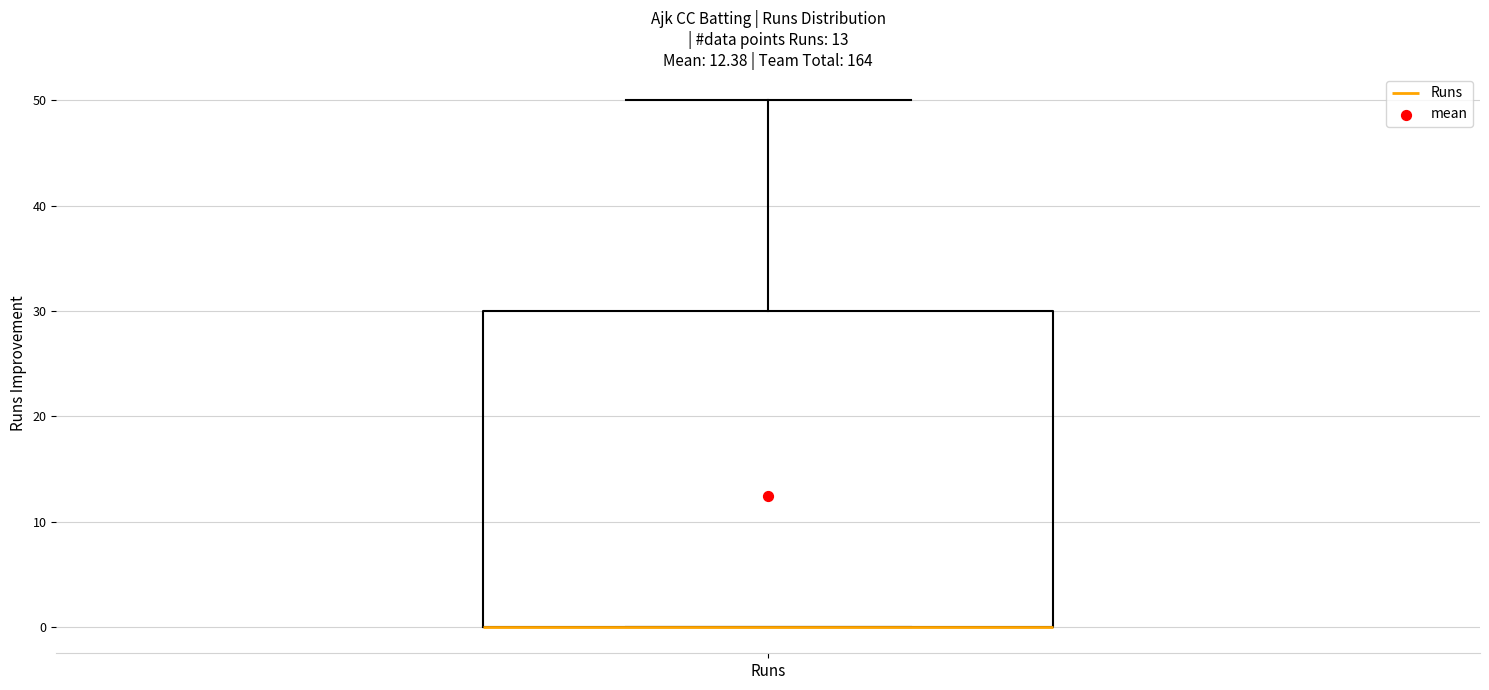

Read this box plot against the y-axis: the position of the median line, the range covered by the box, and the ends of both whiskers. The values are not printed on the chart, so give them approximately, as read against the axis.

median 0 (drawn on the box's lower edge), box 0 to 30, whiskers 0 to 50